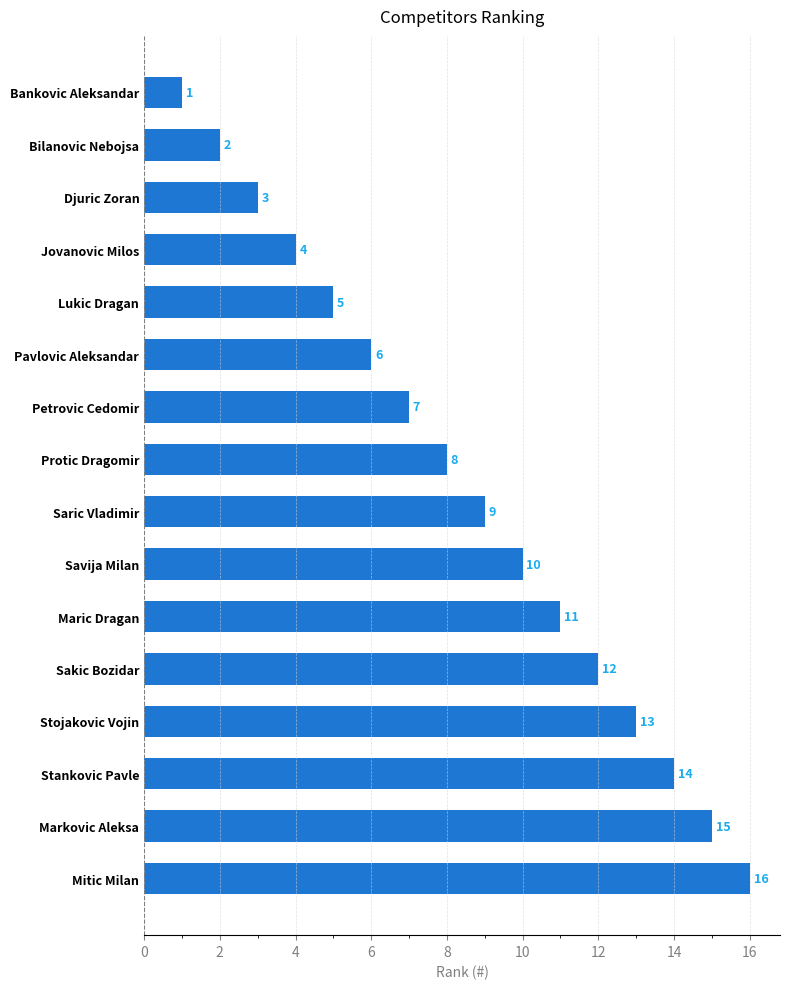

What is the sum of the values at Sakic Bozidar and Maric Dragan?

23